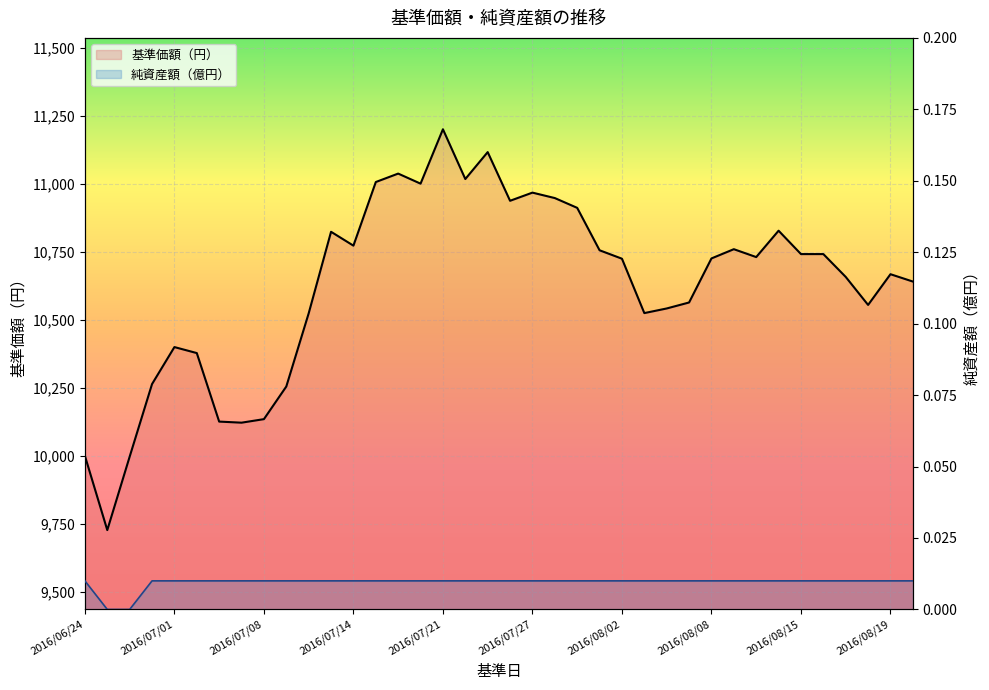

Reading right to left, what are all the values shown in this chart?

基準価額（円）: 10641.0	10668.0	10555.0	10658.0	10742.0	10742.0	10828.0	10731.0	10760.0	10726.0	10564.0	10542.0	10525.0	10725.0	10756.0	10912.0	10948.0	10968.0	10938.0	11117.0	11018.0	11201.0	11001.0	11038.0	11007.0	10773.0	10824.0	10524.0	10255.0	10135.0	10122.0	10126.0	10378.0	10400.0	10264.0	9997.0	9727.0	10000.0
純資産額（億円）: 0.0	0.0	0.0	0.0	0.0	0.0	0.0	0.0	0.0	0.0	0.0	0.0	0.0	0.0	0.0	0.0	0.0	0.0	0.0	0.0	0.0	0.0	0.0	0.0	0.0	0.0	0.0	0.0	0.0	0.0	0.0	0.0	0.0	0.0	0.0	0.0	0.0	0.0